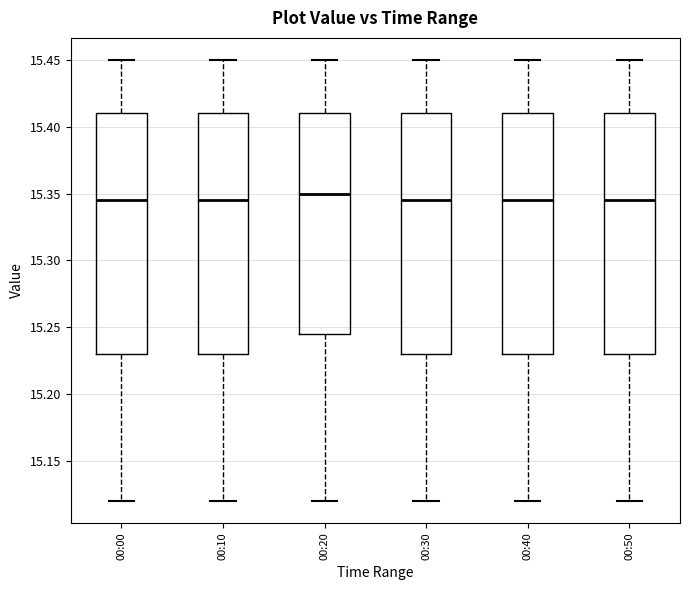

Where is the lower edge of the box for 00:00 on the y-axis? The values are not printed on the chart, so give them approximately, as read against the axis.

15.230